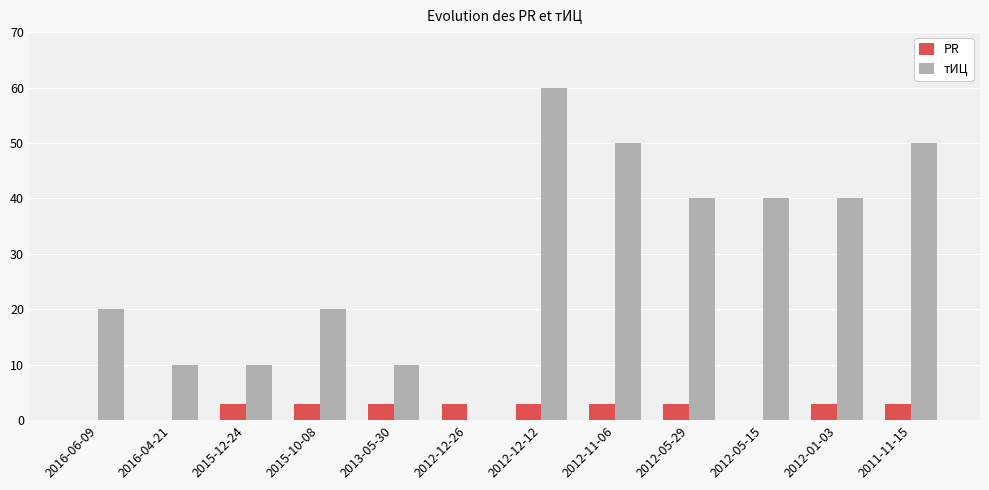

What is the sum of all тИЦ values?

350